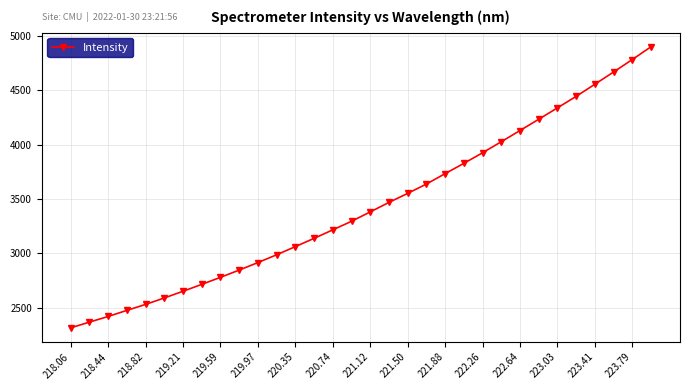

What is the maximum value shown in the chart?

4901.7